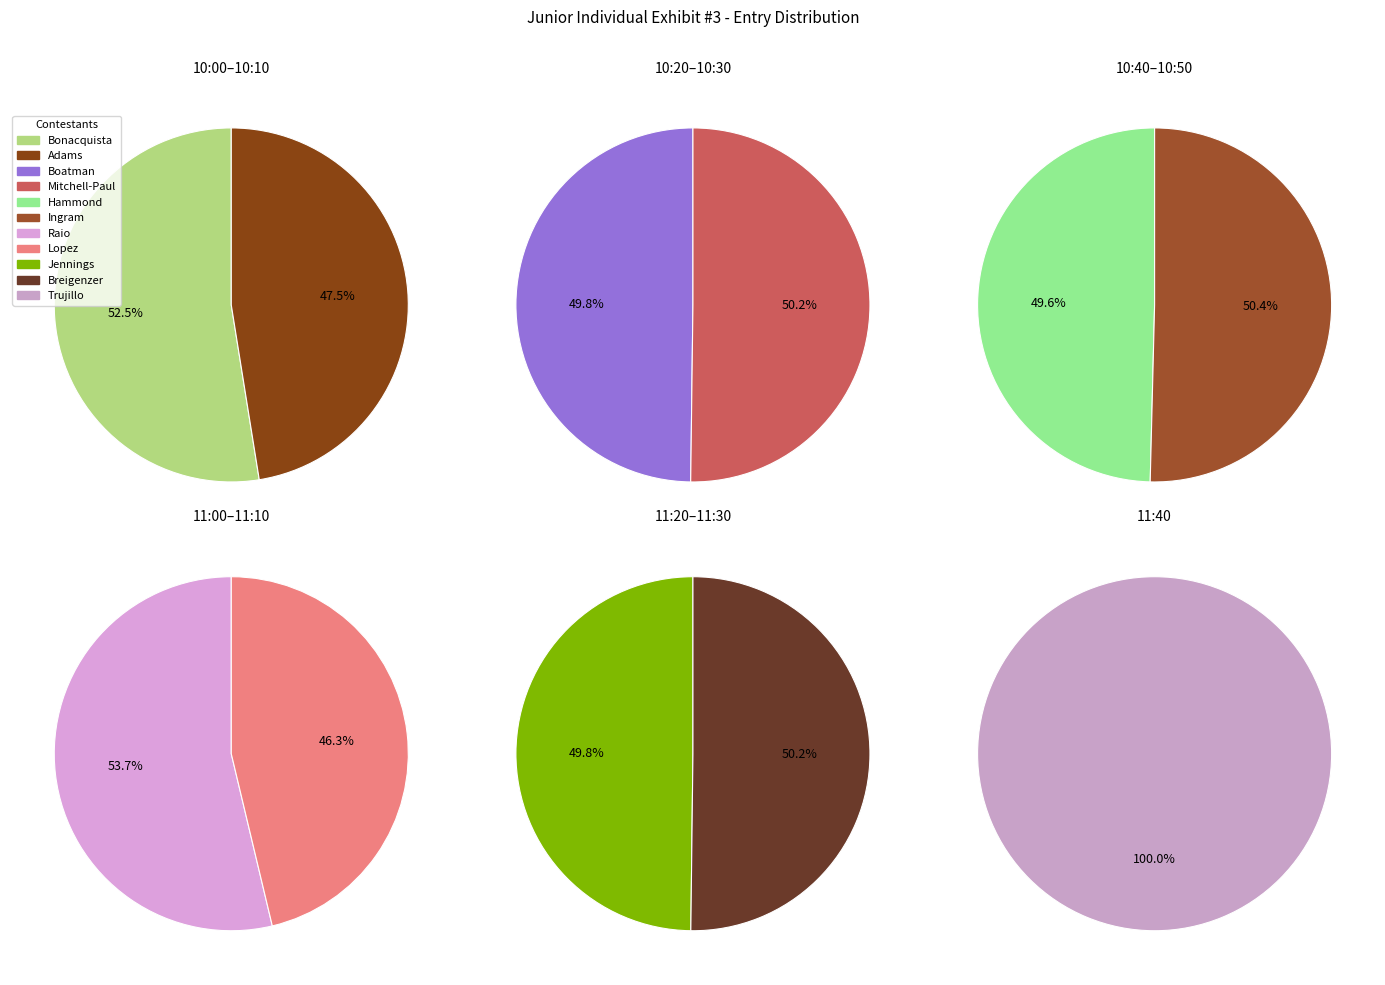

What is the change in value from Boatman to Raio?

+14